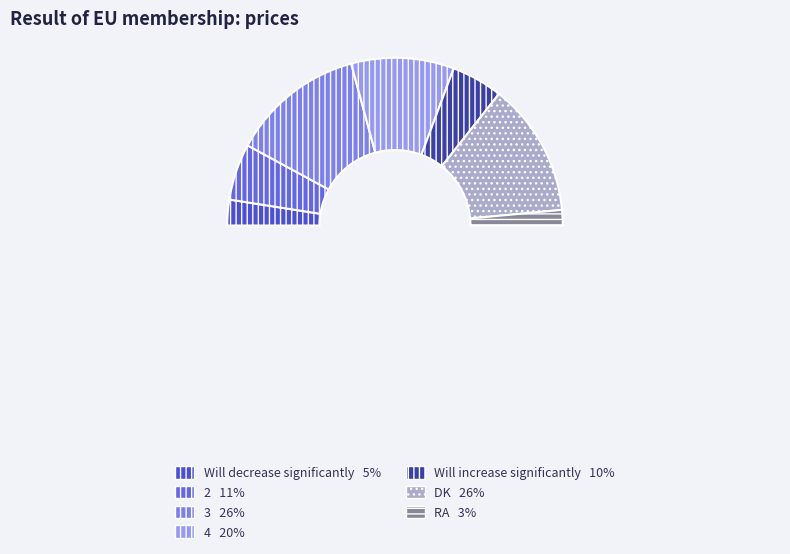

Do 3 and DK together represent more than half of the pie?

Yes